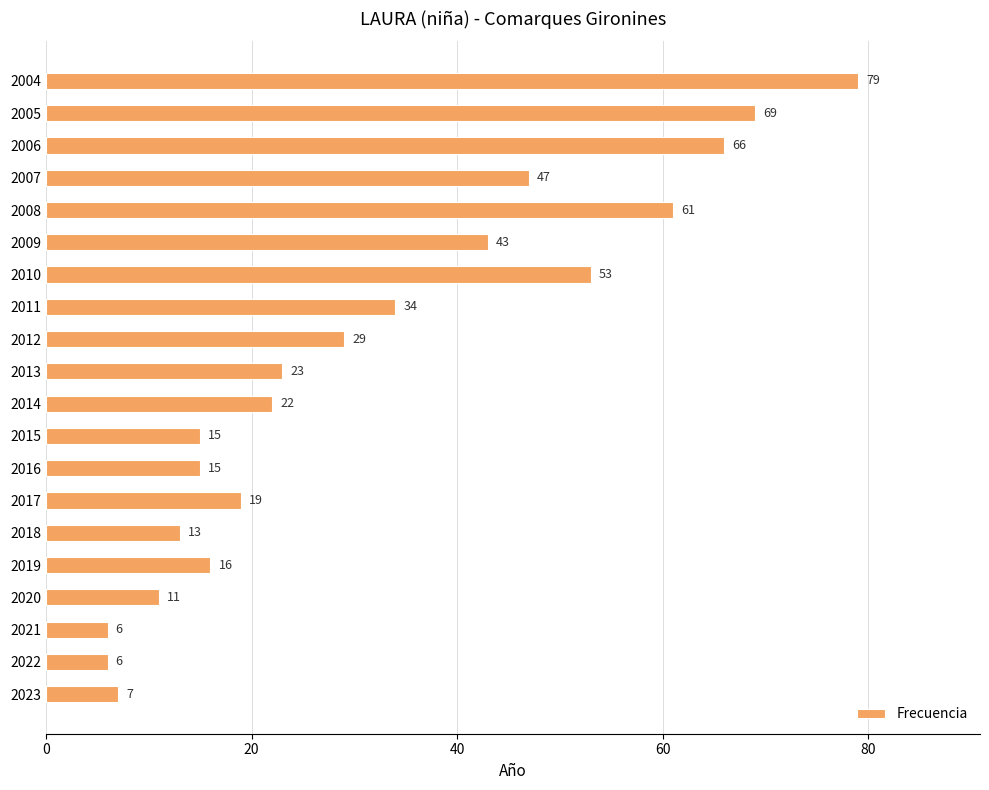

What is the average value?

32